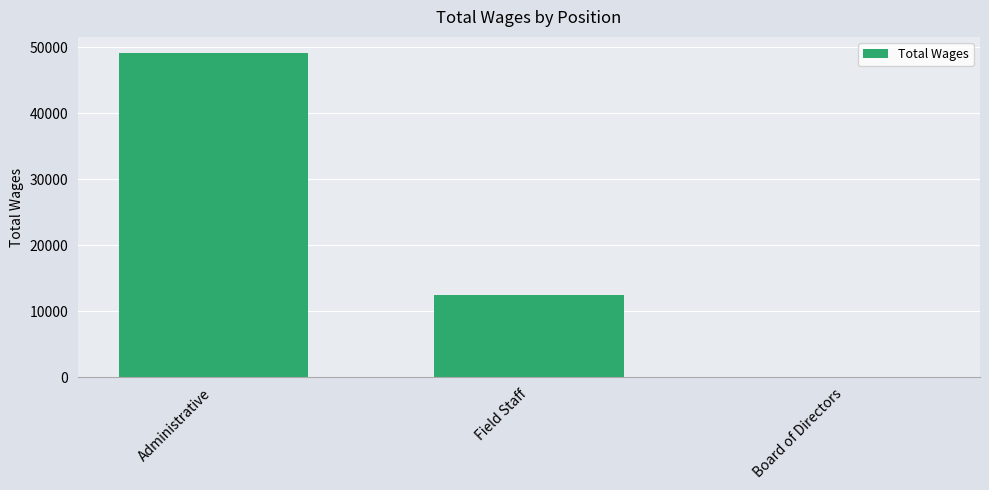

Is it true that the value at Administrative is 29844?

False